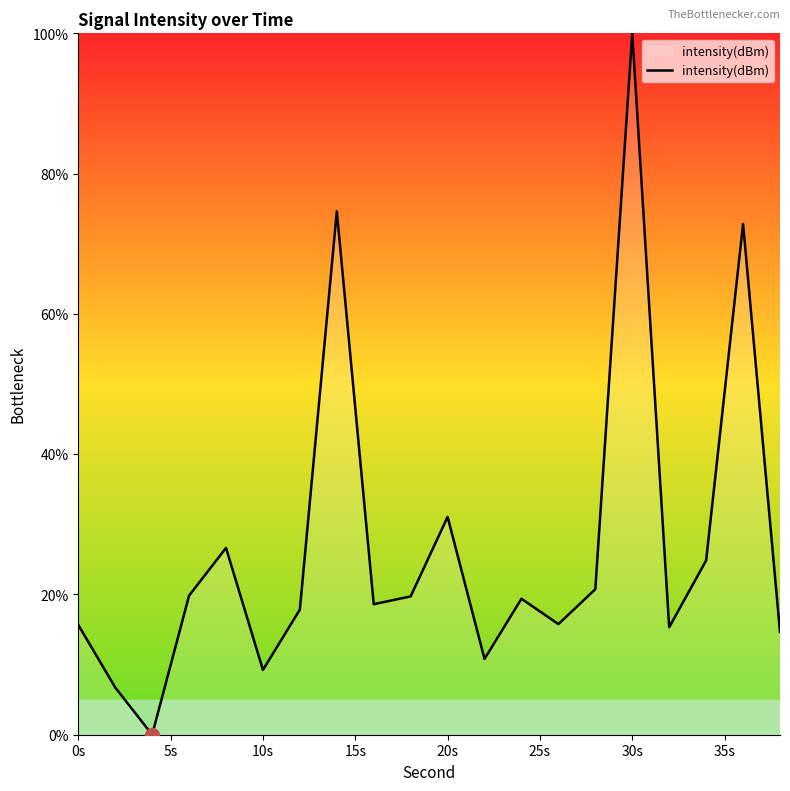

What is the difference between the maximum and minimum values?

100.0